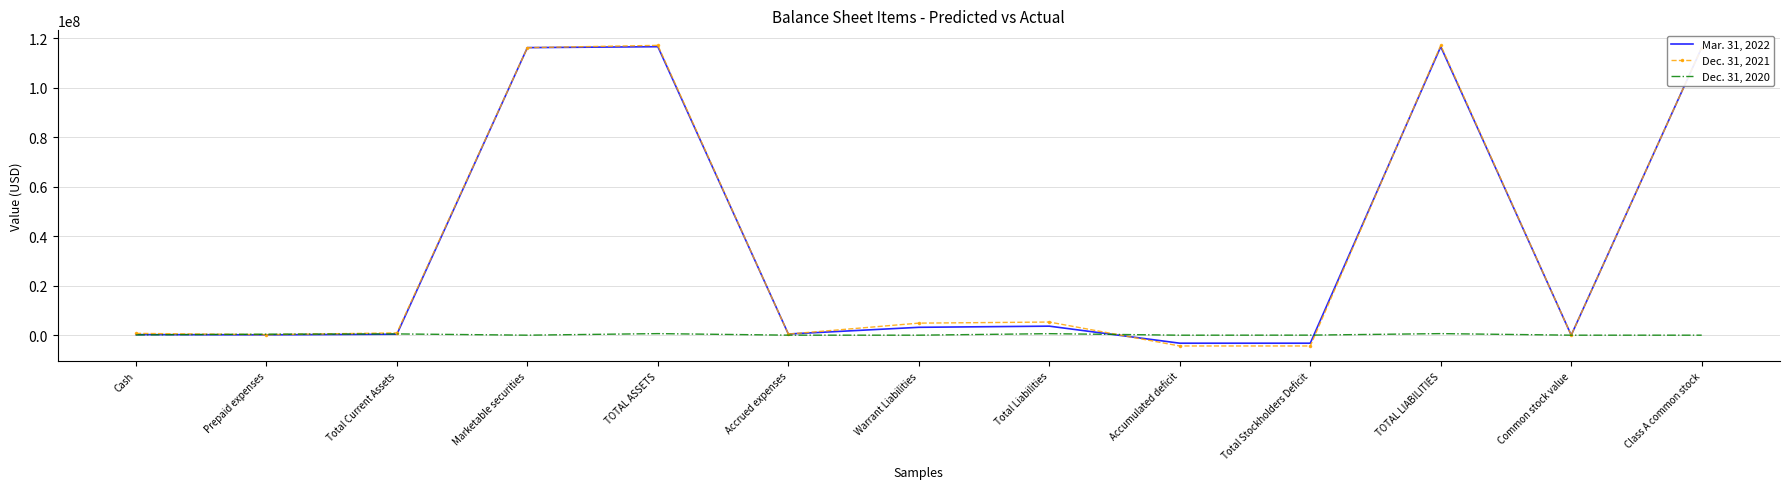

What is the difference between the Dec. 31, 2021 values at Common stock value and Marketable securities?

116159993